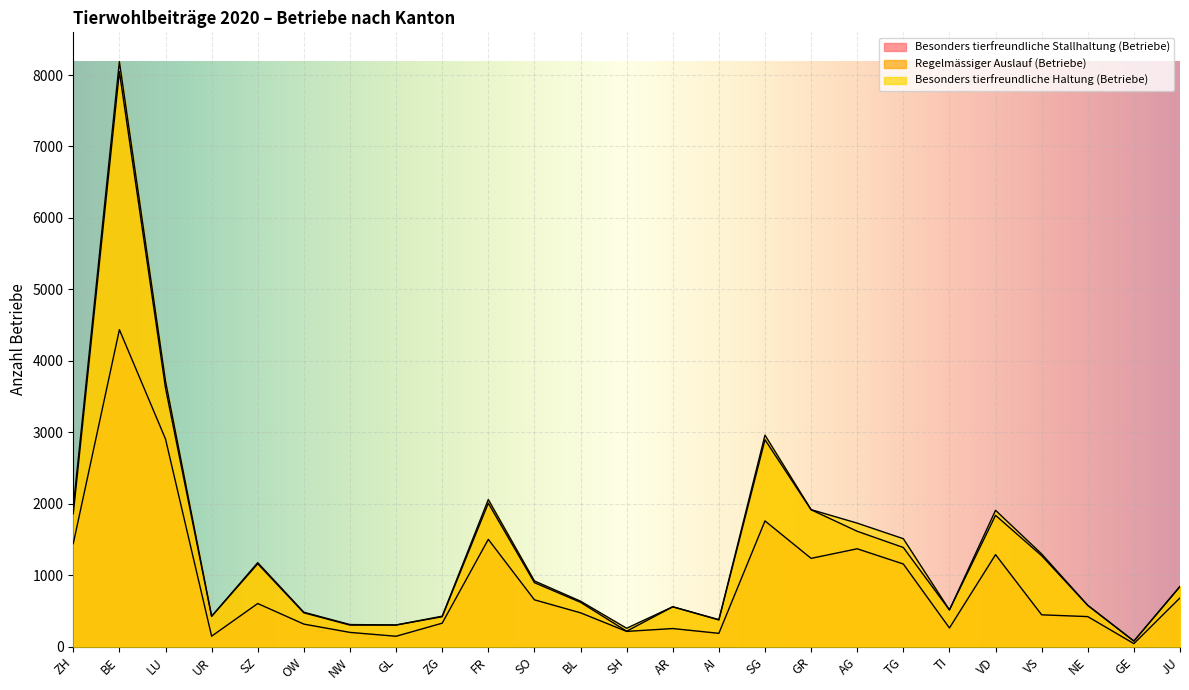

The Besonders tierfreundliche Haltung (Betriebe) series shows 311 at NW. True or false?

True